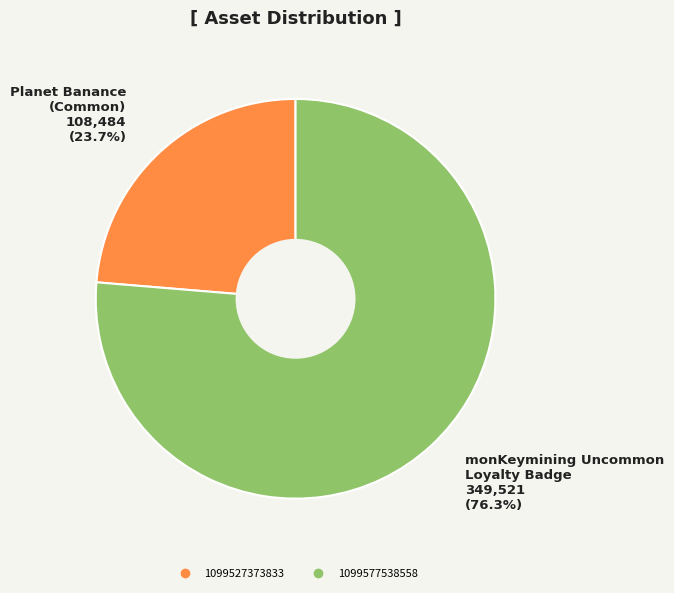

What percentage is the 1099527373833 slice, to the nearest percent?

24%